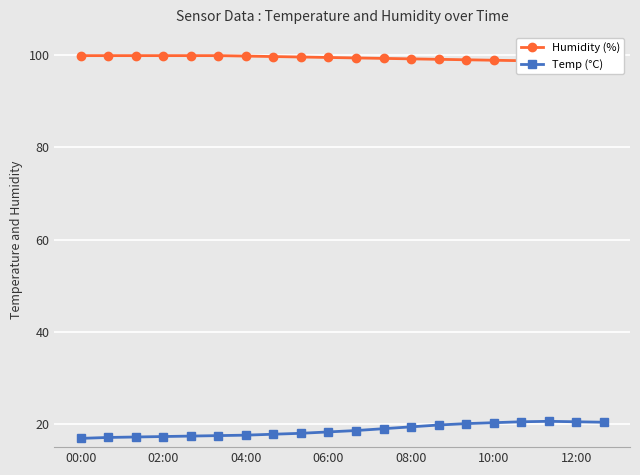

Which series has the largest range (max minus min)?

Temp (°C)